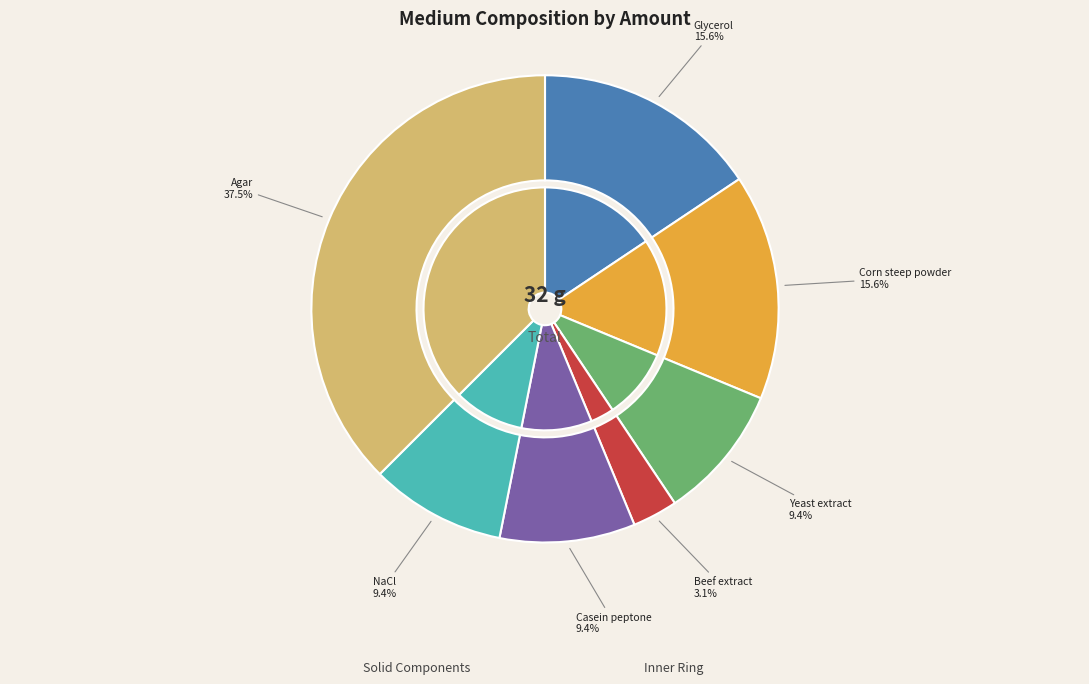

To the nearest percent, what is the difference between the Beef extract and NaCl slice percentages?

6%